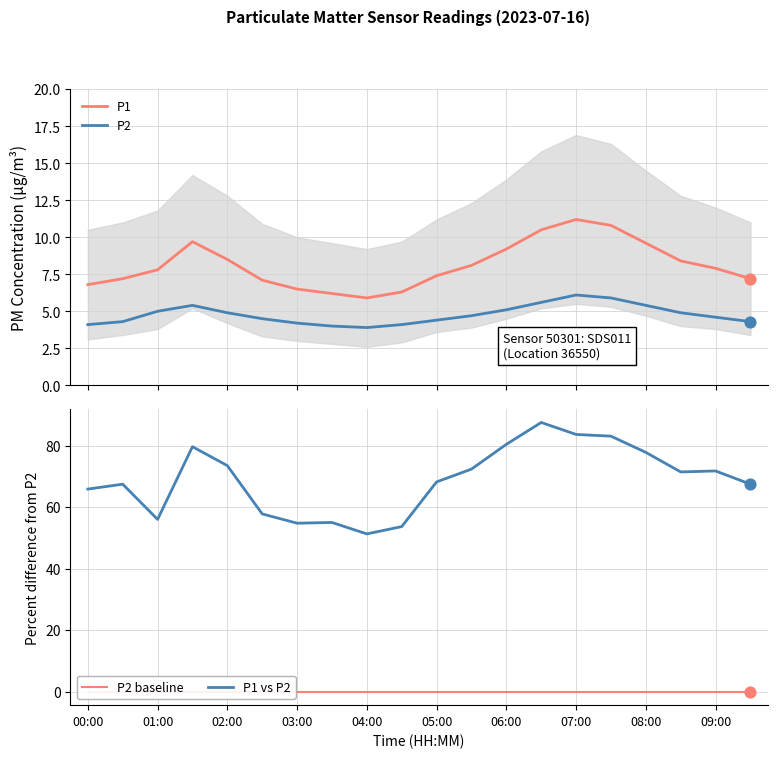

Which series contains the lowest Y value?

P2 baseline